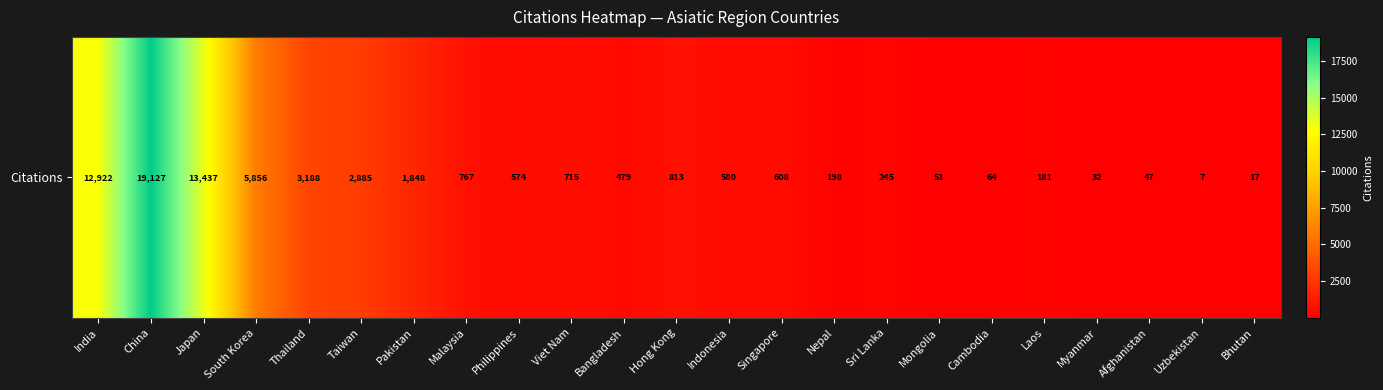

What is the difference between the values at Myanmar and Singapore?

576